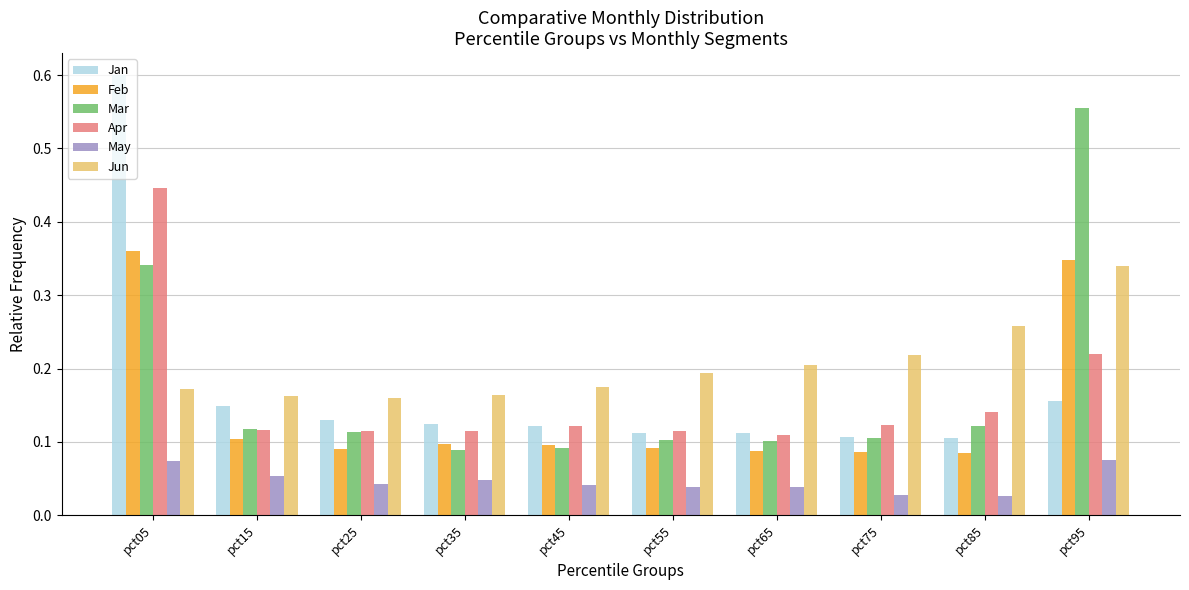

Count the Apr values in the range 0 to 1.

10